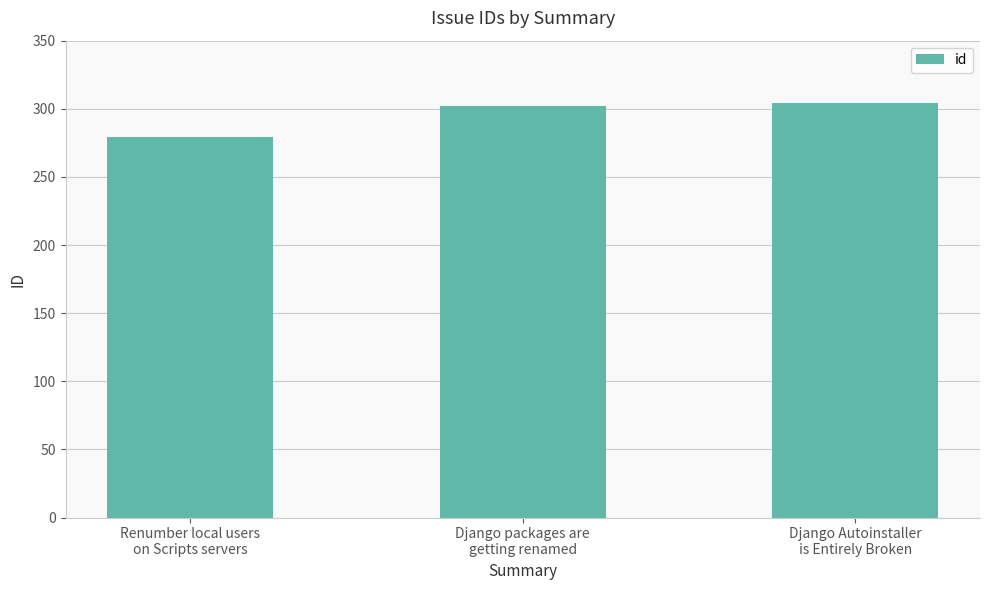

What position from the right is Django Autoinstaller
is Entirely Broken?

1